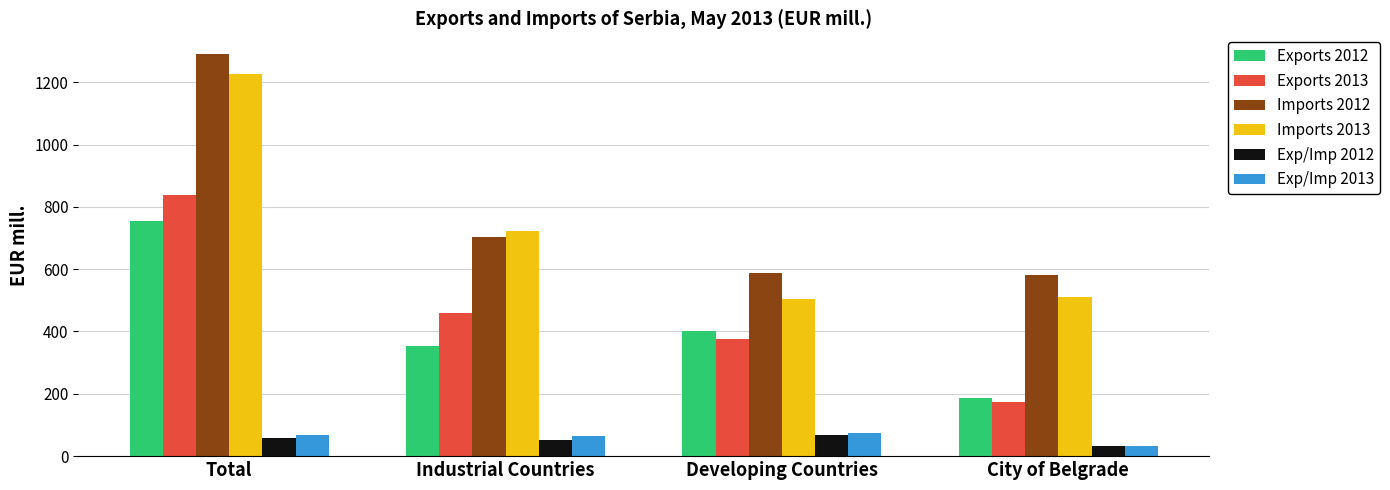

At which label does Imports 2013 first exceed 722?

Total